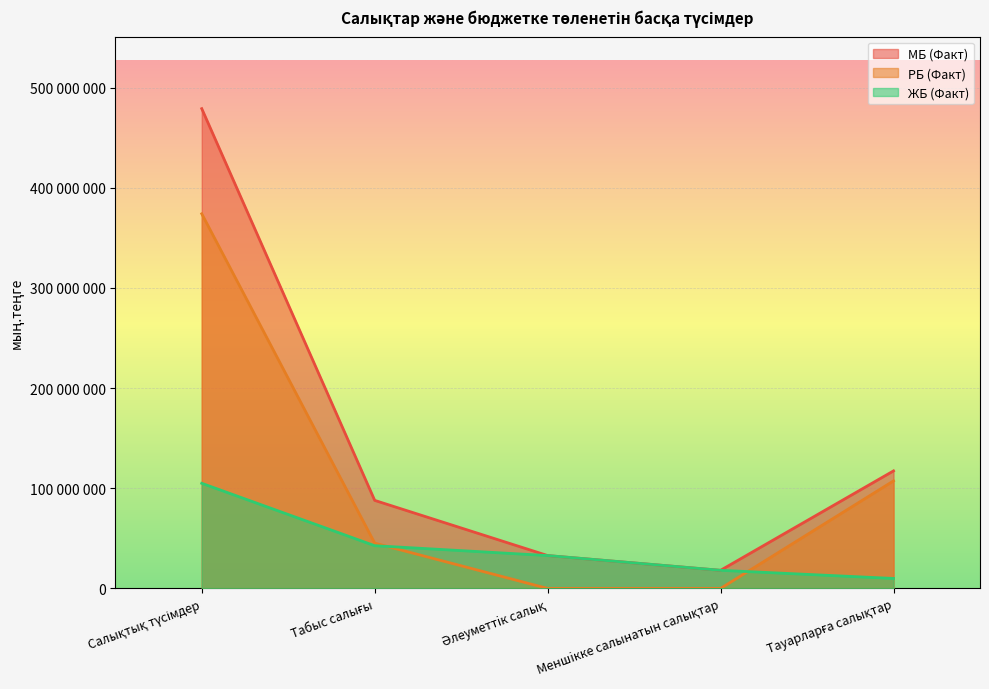

Rank the series by their average value, from lowest to highest.

ЖБ (Факт), РБ (Факт), МБ (Факт)